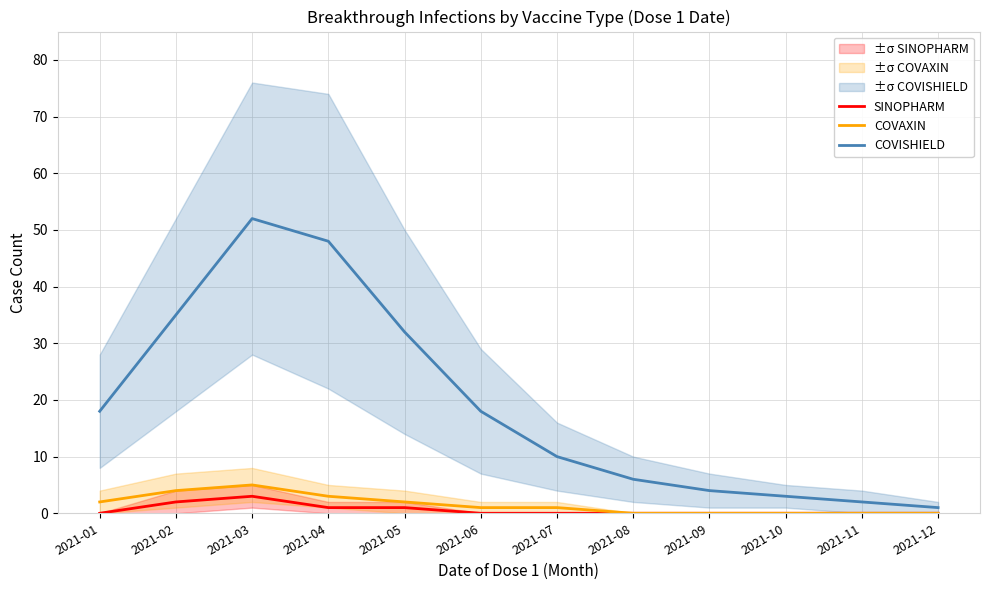

Reading left to right, list all the values displayed in this chart.

SINOPHARM: 2021-01=0	2021-02=2	2021-03=3	2021-04=1	2021-05=1	2021-06=0	2021-07=0	2021-08=0	2021-09=0	2021-10=0	2021-11=0	2021-12=0
COVAXIN: 2021-01=2	2021-02=4	2021-03=5	2021-04=3	2021-05=2	2021-06=1	2021-07=1	2021-08=0	2021-09=0	2021-10=0	2021-11=0	2021-12=0
COVISHIELD: 2021-01=18	2021-02=35	2021-03=52	2021-04=48	2021-05=32	2021-06=18	2021-07=10	2021-08=6	2021-09=4	2021-10=3	2021-11=2	2021-12=1